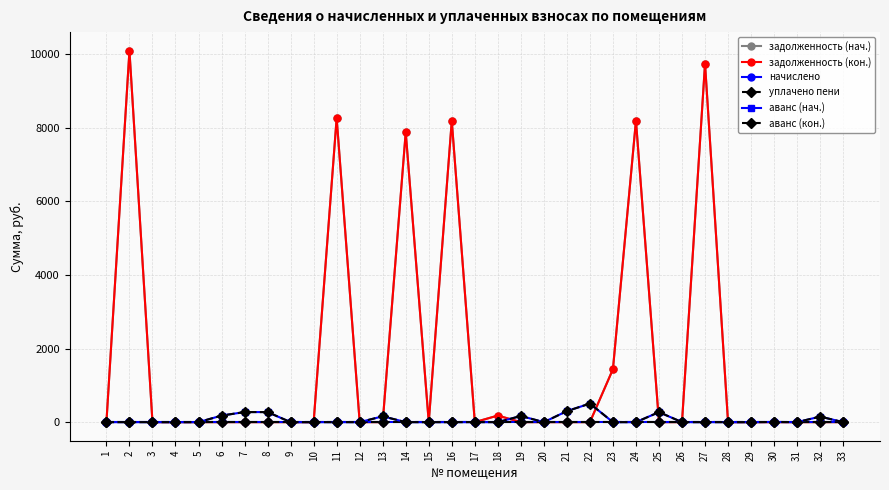

List the series in order of their peak value, lowest first.

начислено, уплачено пени, аванс (нач.), аванс (кон.), задолженность (нач.), задолженность (кон.)